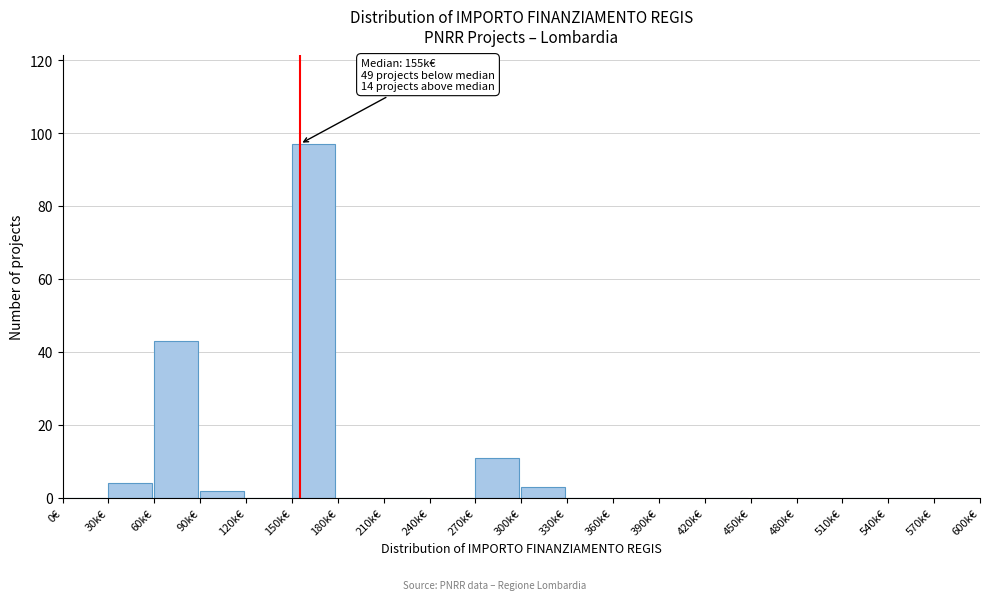

Reading right to left, transcribe all the data shown in this chart.

570k€=0	540k€=0	510k€=0	480k€=0	450k€=0	420k€=0	390k€=0	360k€=0	330k€=0	300k€=3	270k€=11	240k€=0	210k€=0	180k€=0	150k€=97	120k€=0	90k€=2	60k€=43	30k€=4	0€=0